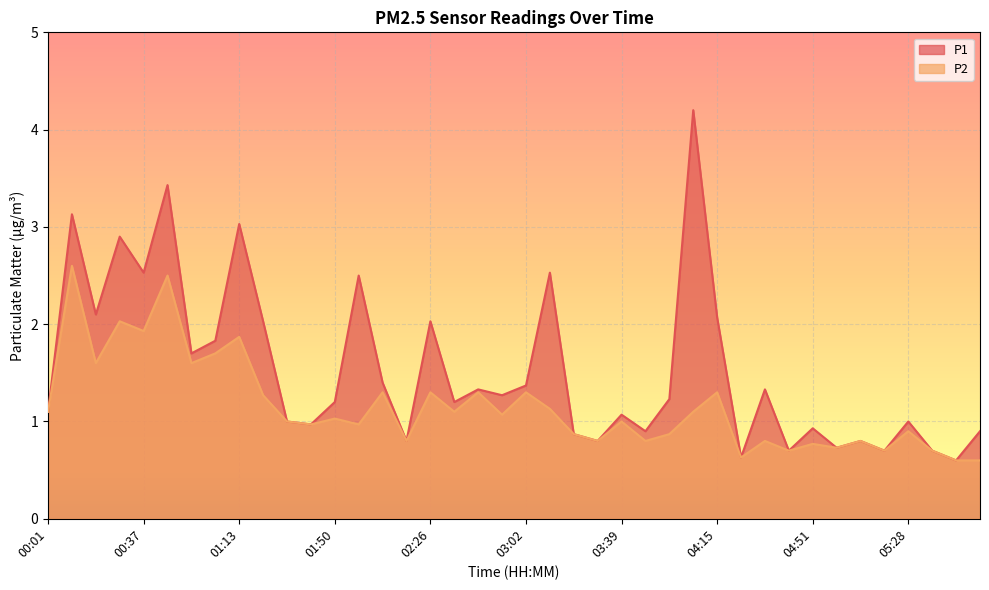

Which series changed the most between 05:00 and 05:46?

P1